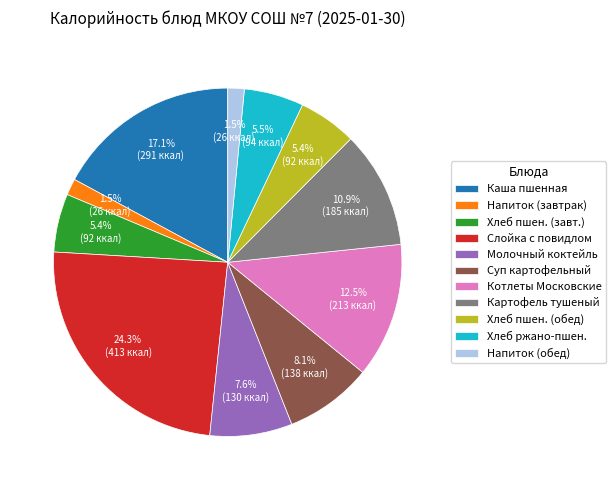

Does Хлеб пшен. (завт.) represent more than half of the total?

No